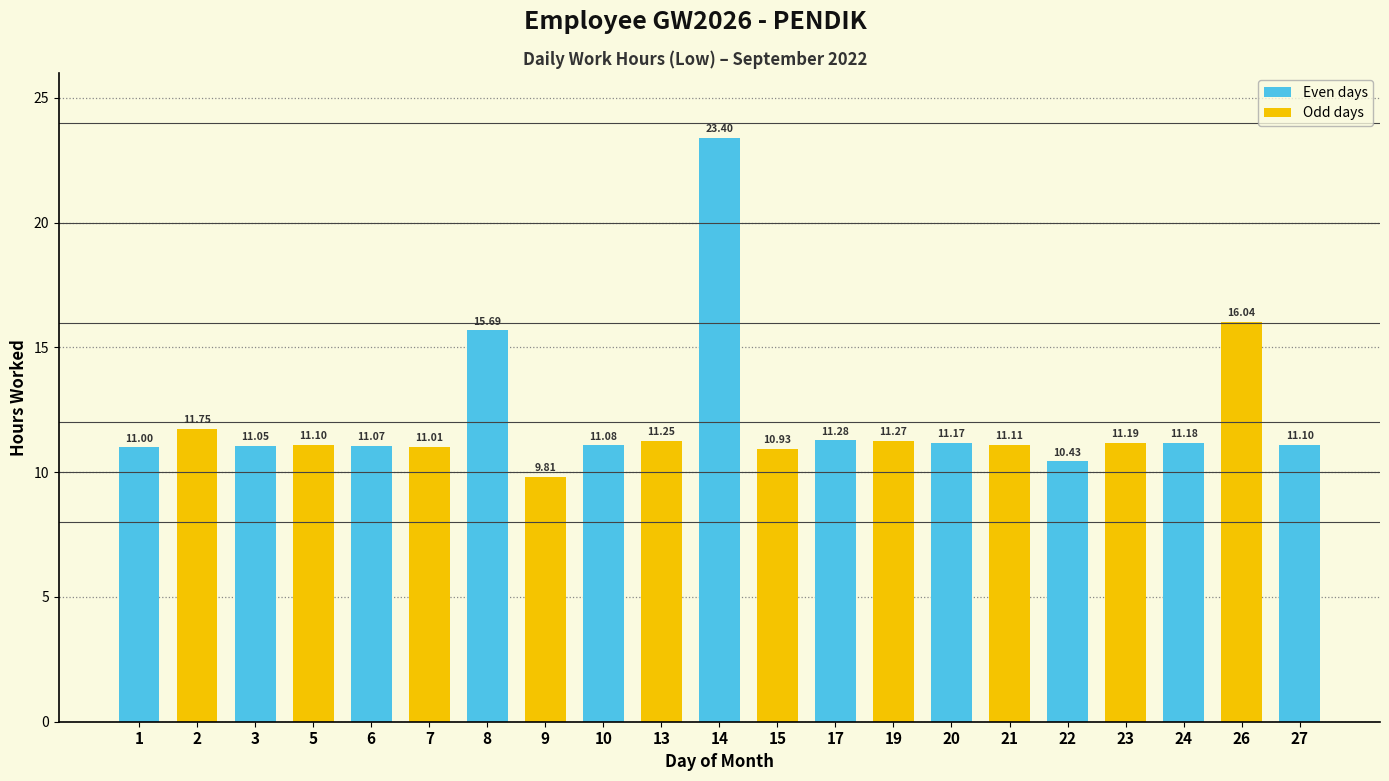

How many series are shown in this chart?

1